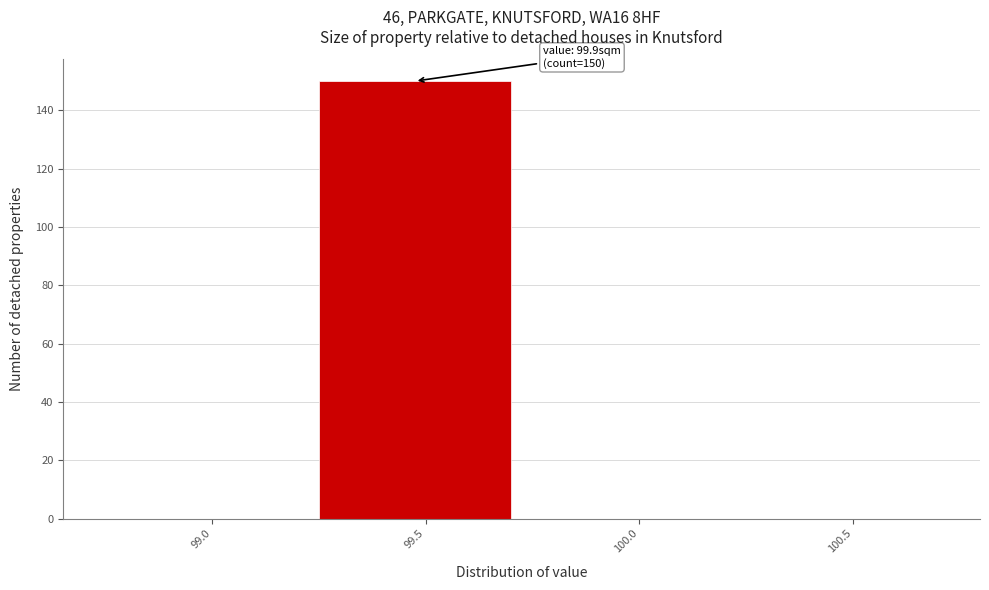

Reading left to right, list all the values displayed in this chart.

99.0=0	99.5=150	100.0=0	100.5=0